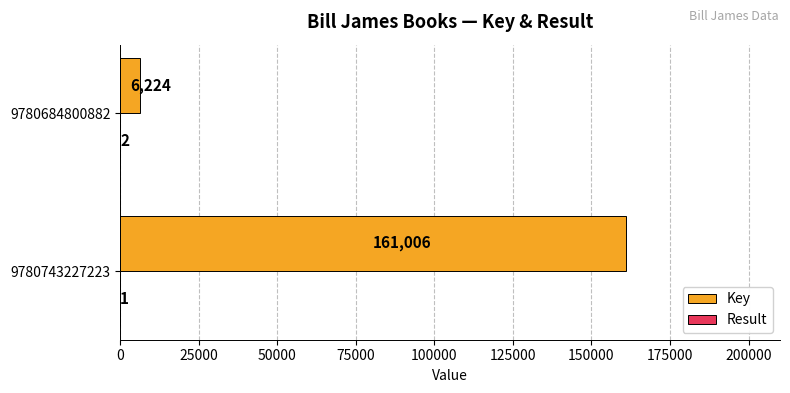

What is the maximum value shown in the chart?

161006